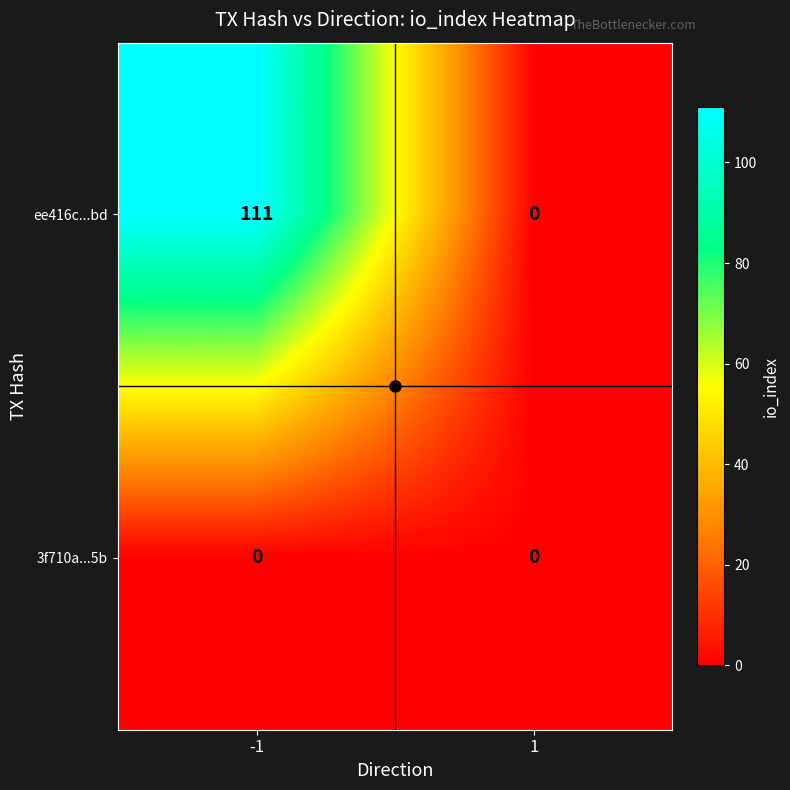

Rank the series at -1 from highest to lowest value.

ee416c...bd, 3f710a...5b